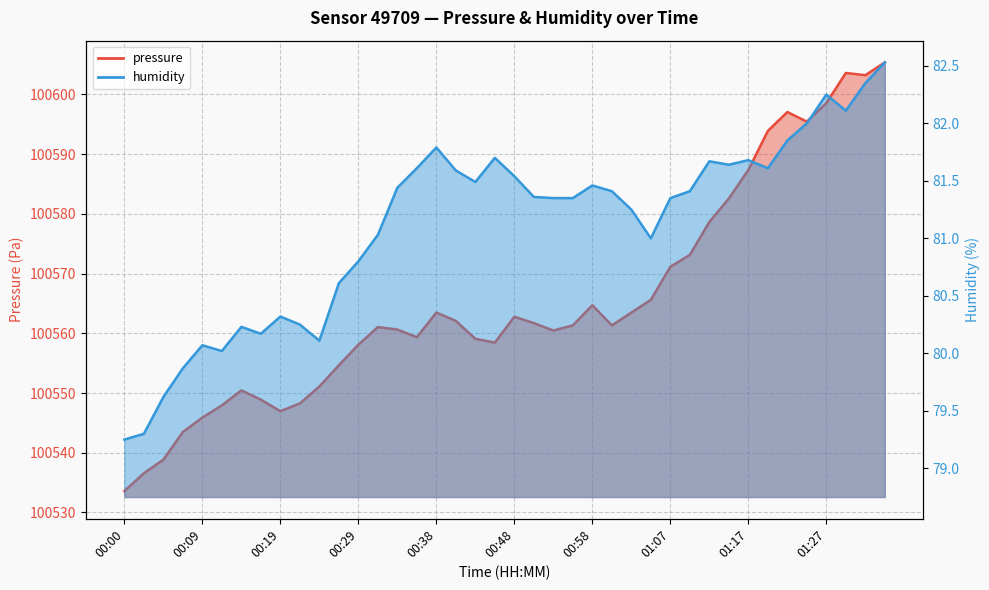

True or false: humidity and pressure cross at least once.

False